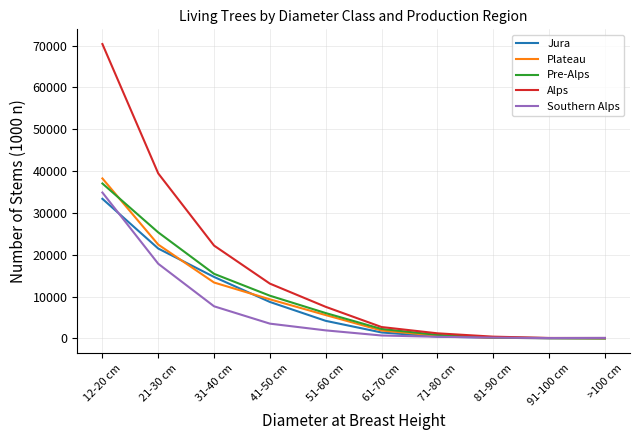

What is the minimum value shown in the chart?

9